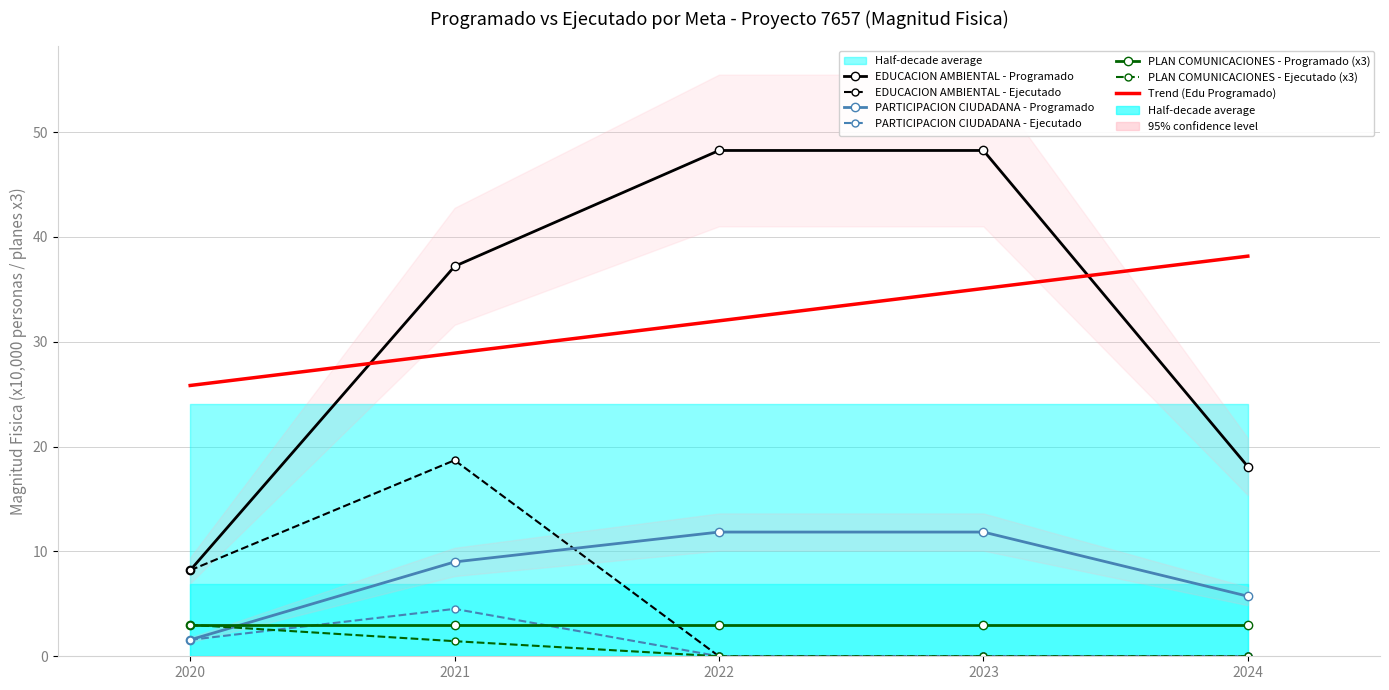

What is the value of the PLAN COMUNICACIONES - Ejecutado point at the 2nd from the left?

1.4